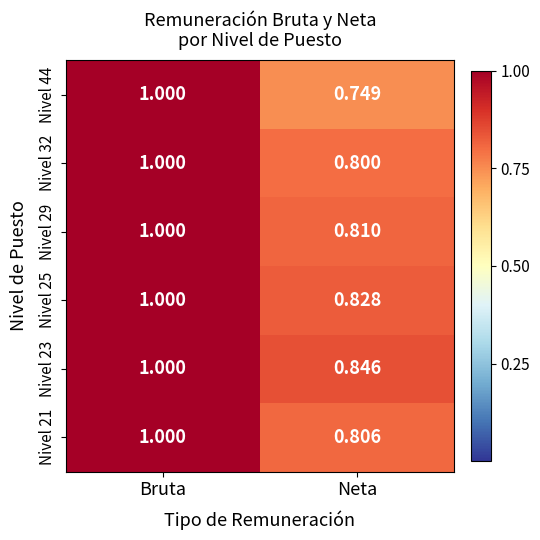

At which category does the chart reach its minimum across all series?

Neta